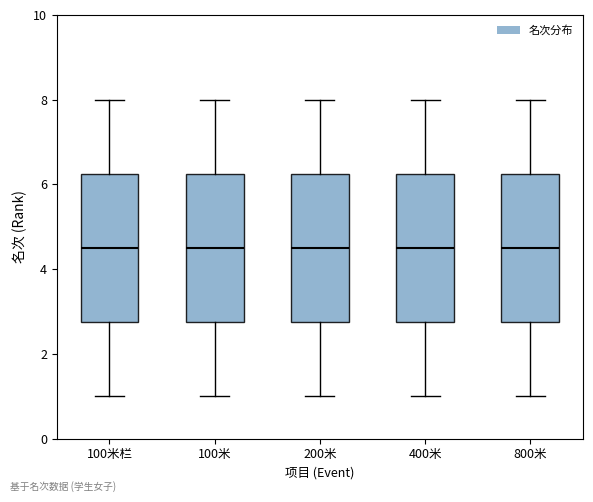

Where is the lower edge of the box for 100米 on the y-axis? The values are not printed on the chart, so give them approximately, as read against the axis.

2.8